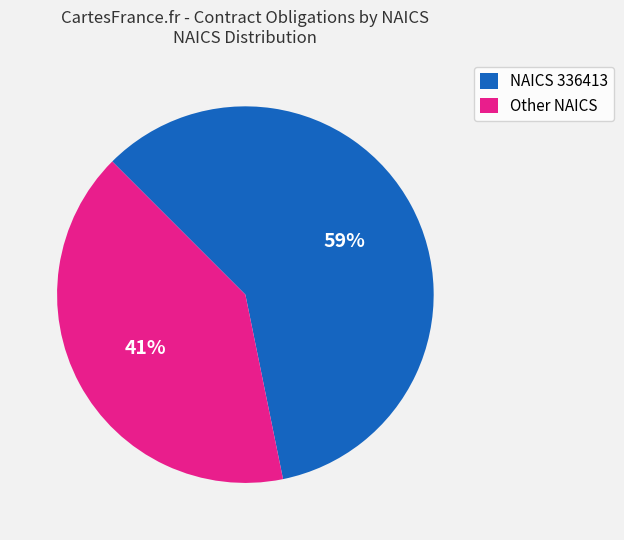

To the nearest percent, what is the average slice percentage?

50%